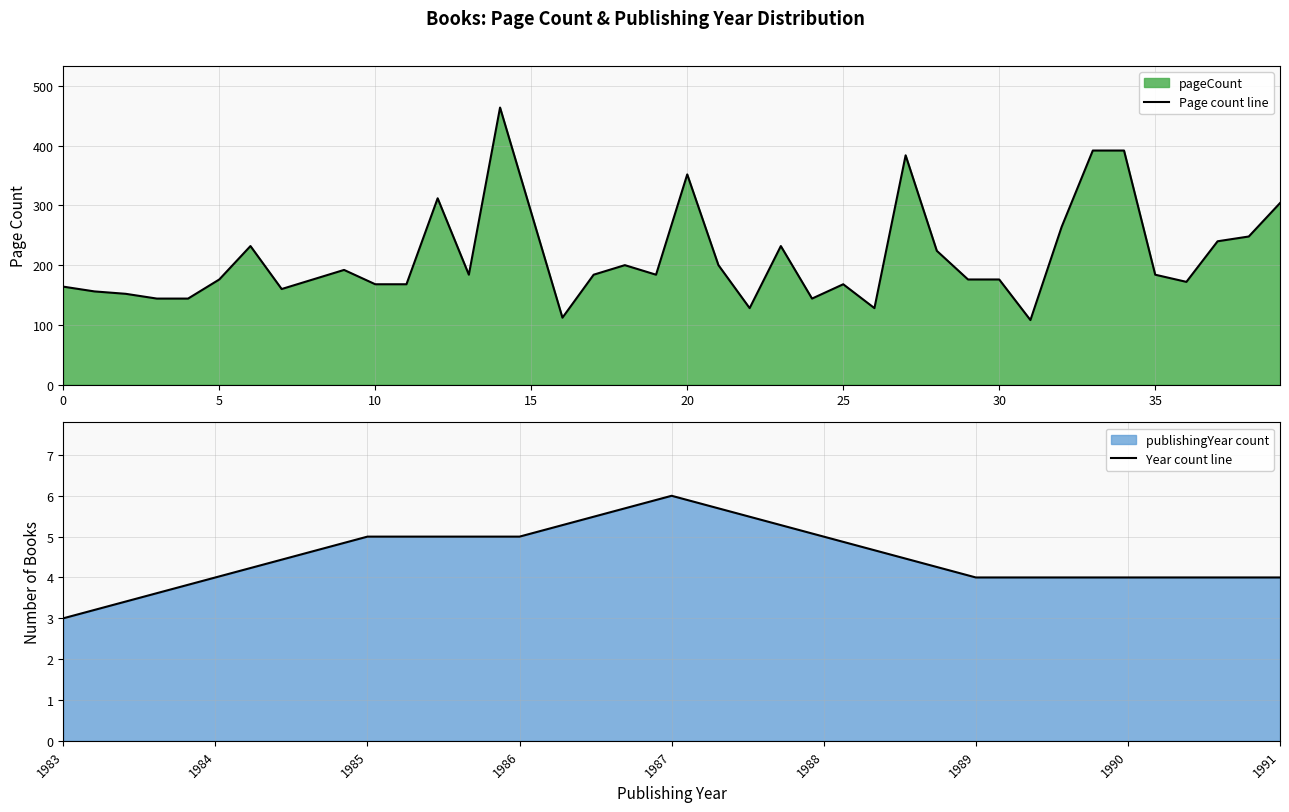

Reading left to right, what are all the values shown in this chart?

164	156	152	144	144	176	232	160	176	192	168	168	312	184	464	288	112	184	200	184	352	200	128	232	144	168	128	384	224	176	176	108	264	392	392	184	172	240	248	304